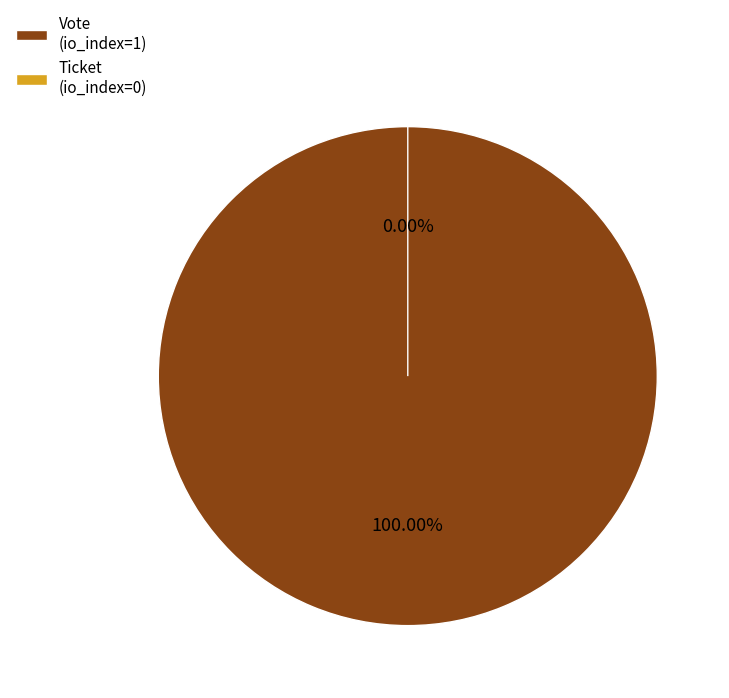

Is there a majority slice in this chart?

Yes